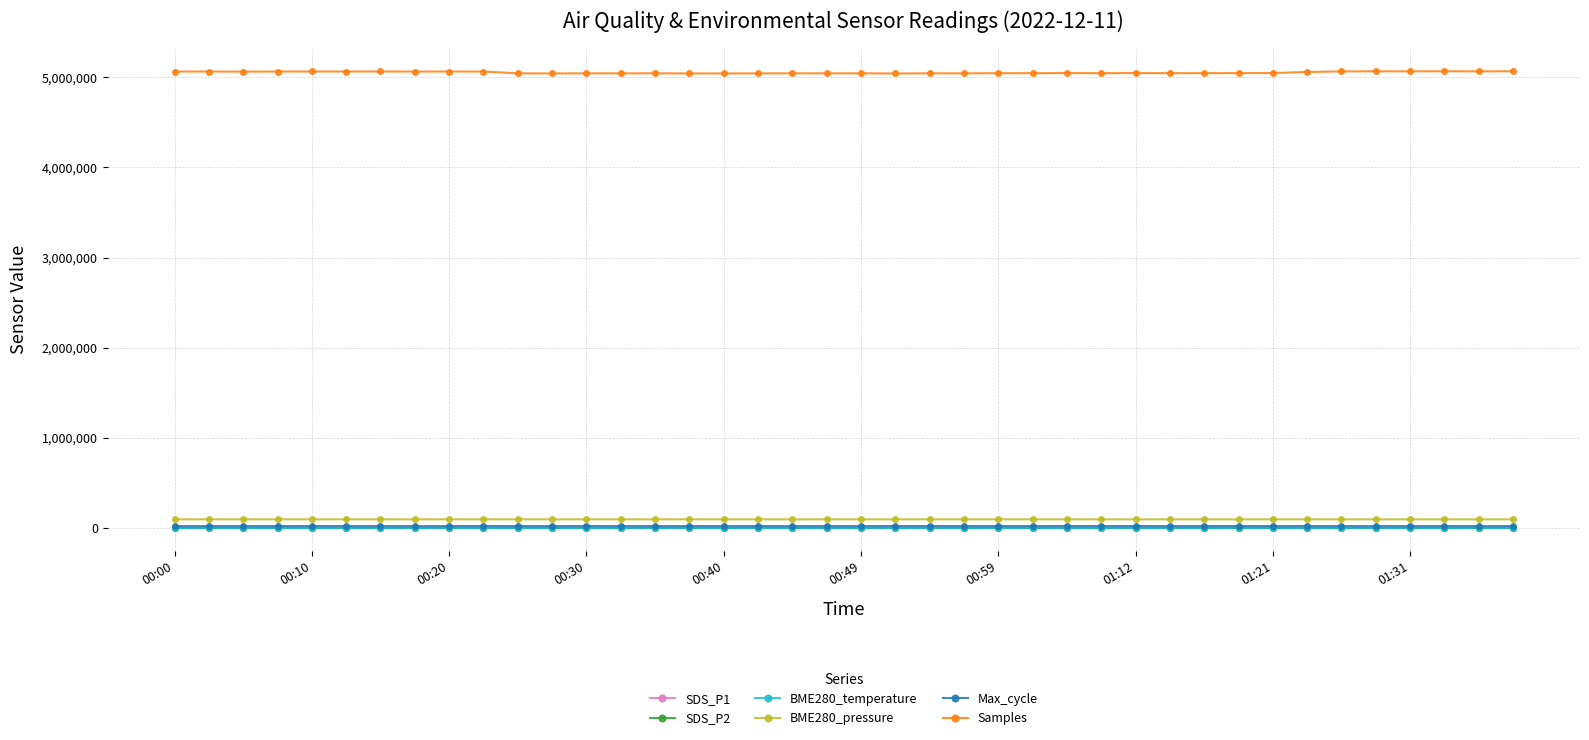

What is the minimum value for BME280_temperature?

13.0